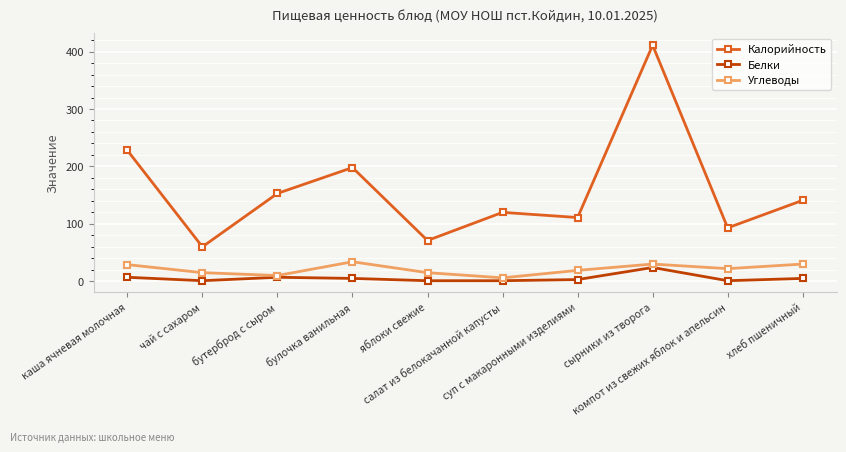

What is the spread (max minus min) of values at чай с сахаром?

59